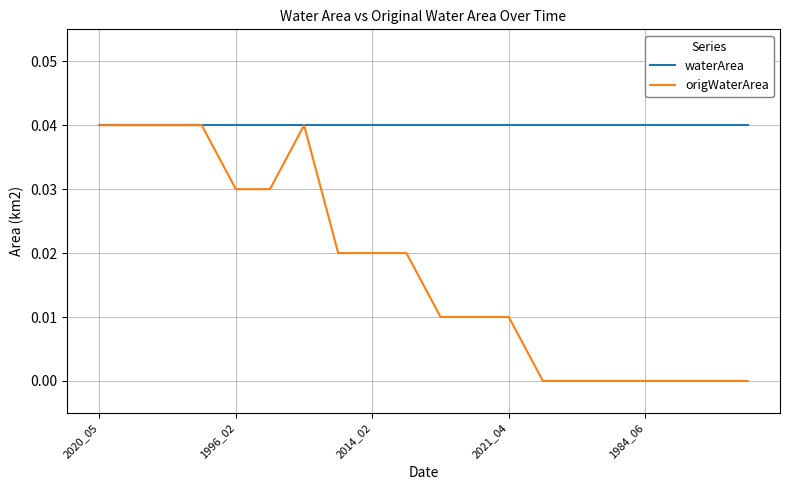

Which series has the largest total across all categories?

waterArea